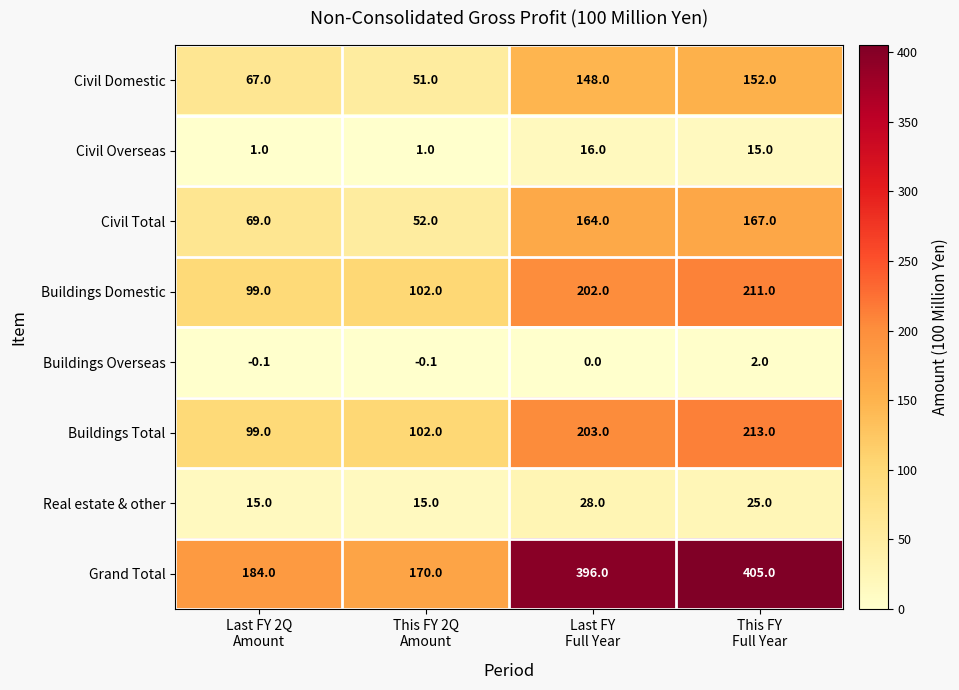

Which series changed the most between This FY 2Q
Amount and This FY
Full Year?

Grand Total